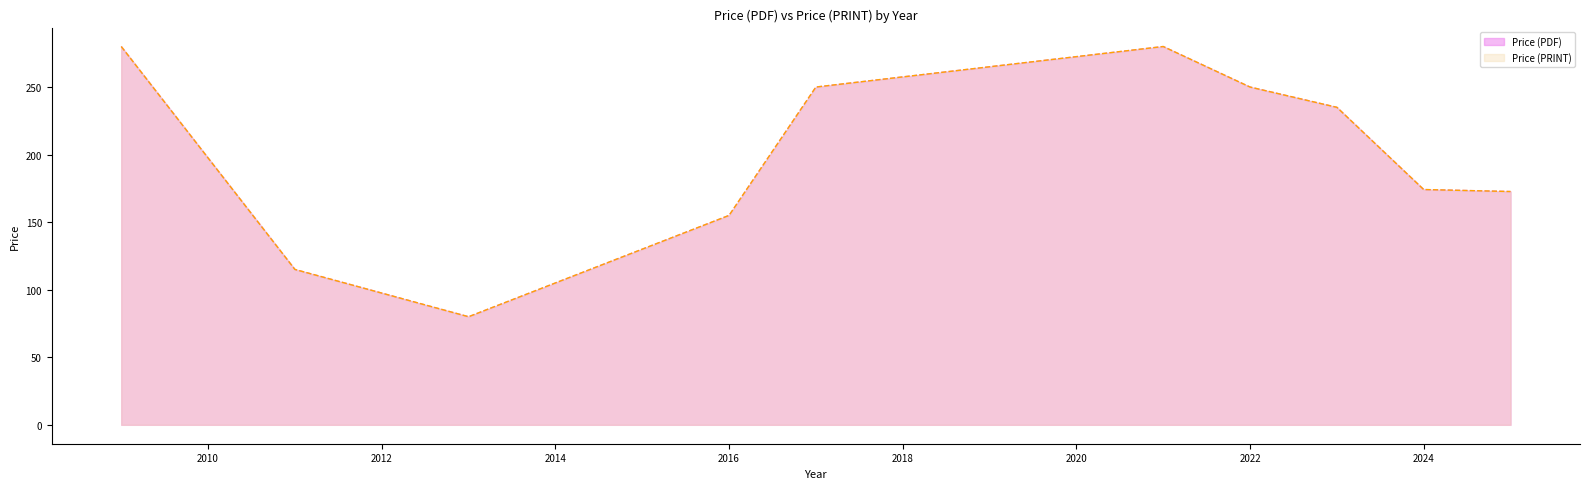

Does the chart display data point markers on the line(s)?

No